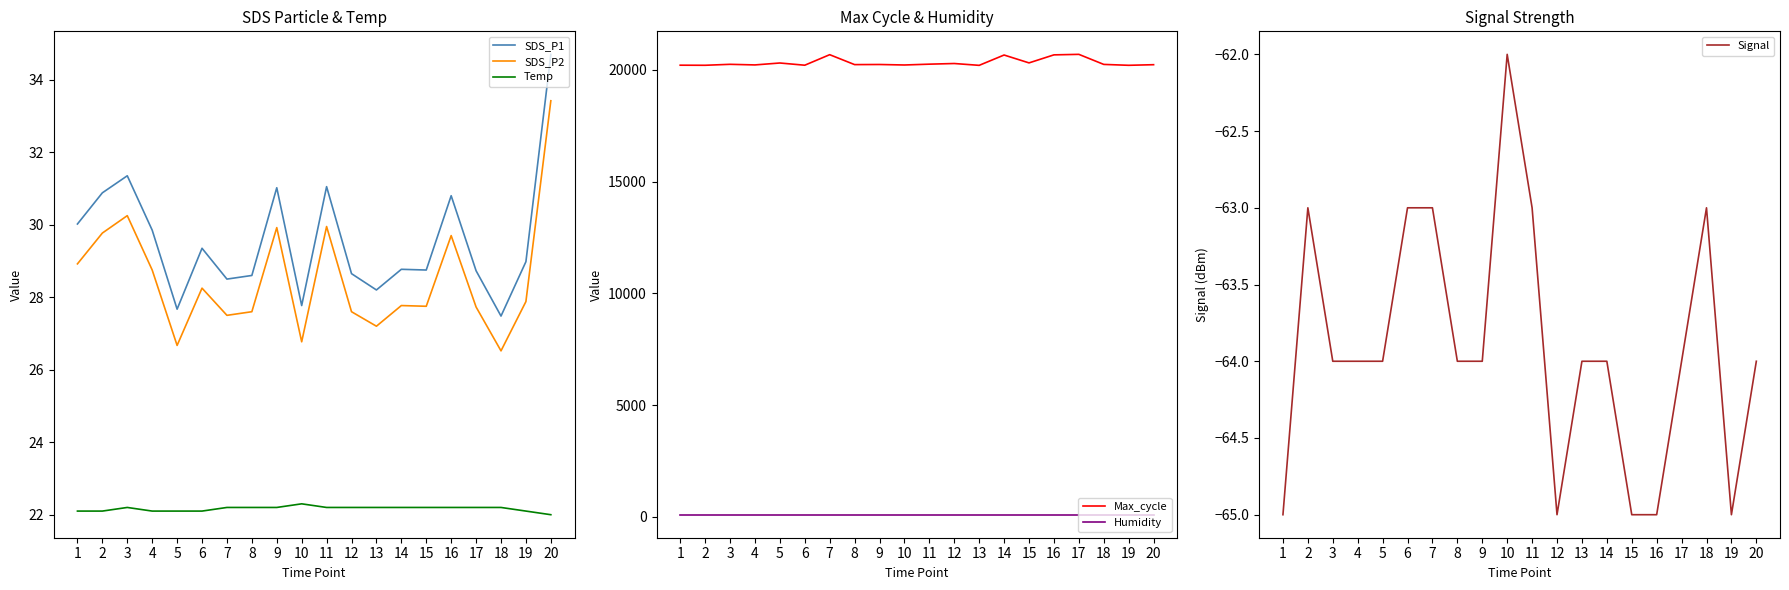

The value of Signal at 14 is -104.4. True or false?

False